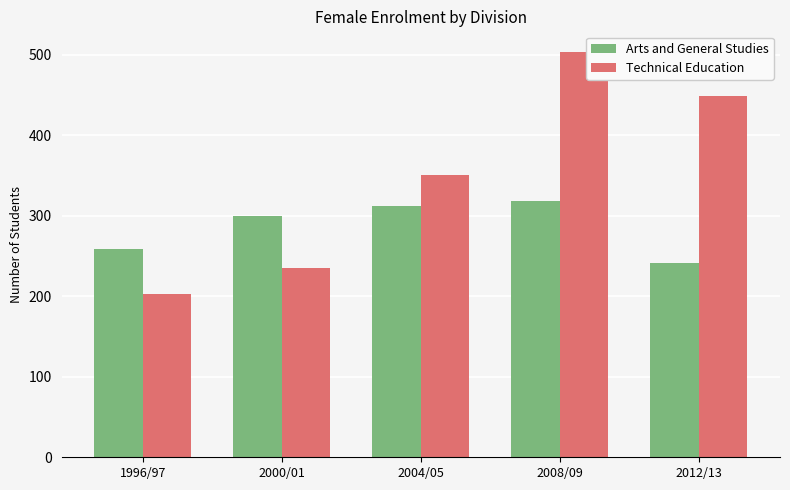

What is the approximate value of Technical Education at 1996/97, to the nearest 5?

205